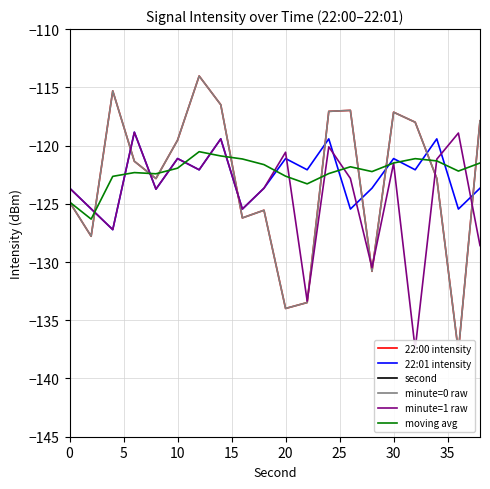

Reading left to right, list all the values displayed in this chart.

22:00 intensity: -124.8	-127.8	-115.3	-121.3	-122.8	-119.5	-114.0	-116.5	-126.2	-125.6	-134.0	-133.5	-117.1	-117.0	-130.8	-117.1	-118.0	-122.8	-137.7	-117.9
22:01 intensity: -123.7	-125.4	-127.2	-118.9	-123.7	-121.1	-122.1	-119.4	-125.5	-123.7	-121.1	-122.1	-119.4	-125.5	-123.7	-121.1	-122.1	-119.4	-125.5	-123.7
second: 0.0	2.0	4.0	6.0	8.0	10.0	12.0	14.0	16.0	18.0	20.0	22.0	24.0	26.0	28.0	30.0	32.0	34.0	36.0	38.0
minute=0 raw: -124.8	-127.8	-115.3	-121.3	-122.8	-119.5	-114.0	-116.5	-126.2	-125.6	-134.0	-133.5	-117.1	-117.0	-130.8	-117.1	-118.0	-122.8	-137.7	-117.9
minute=1 raw: -123.7	-125.4	-127.2	-118.9	-123.7	-121.1	-122.1	-119.4	-125.5	-123.7	-120.6	-133.3	-120.1	-122.8	-130.5	-121.5	-137.5	-121.2	-118.9	-128.6
moving avg: -124.8	-126.3	-122.6	-122.3	-122.4	-121.9	-120.5	-120.9	-121.2	-121.6	-122.6	-123.3	-122.4	-121.8	-122.2	-121.5	-121.1	-121.3	-122.2	-121.5